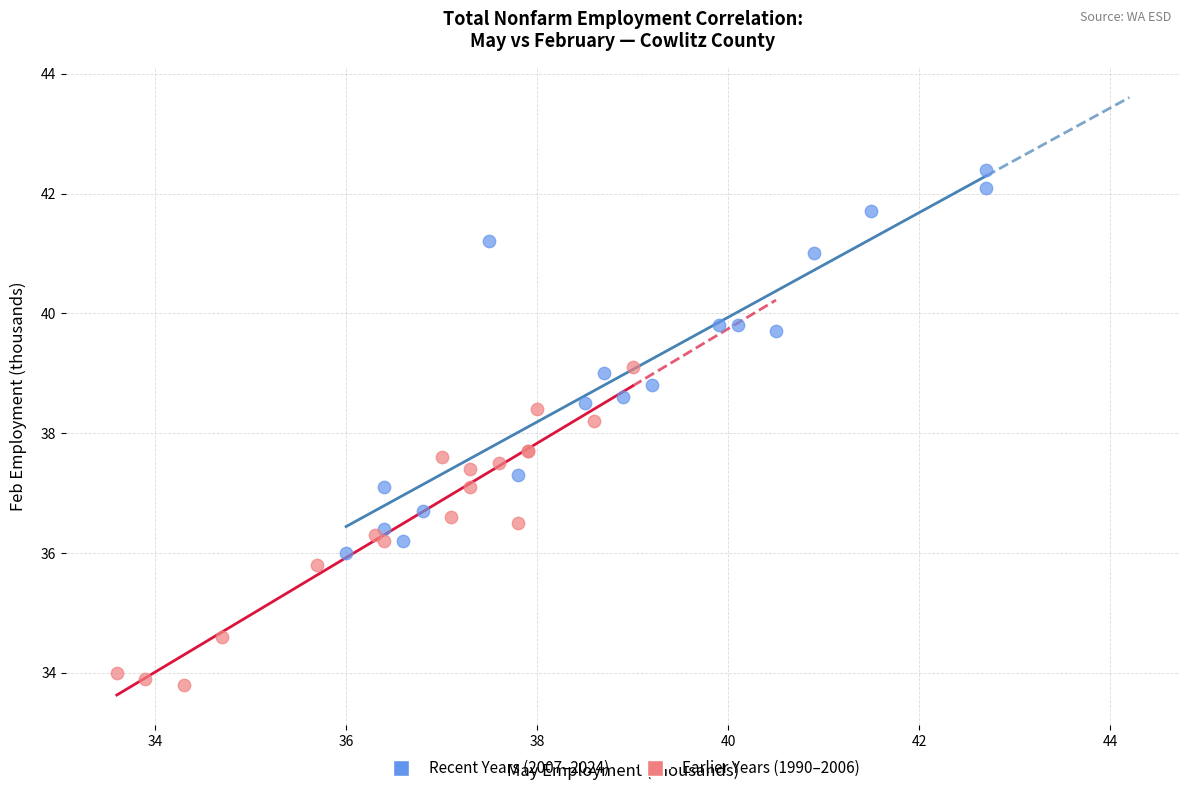

What are all the series names shown in the legend?

Recent Years (2007–2024), Earlier Years (1990–2006)